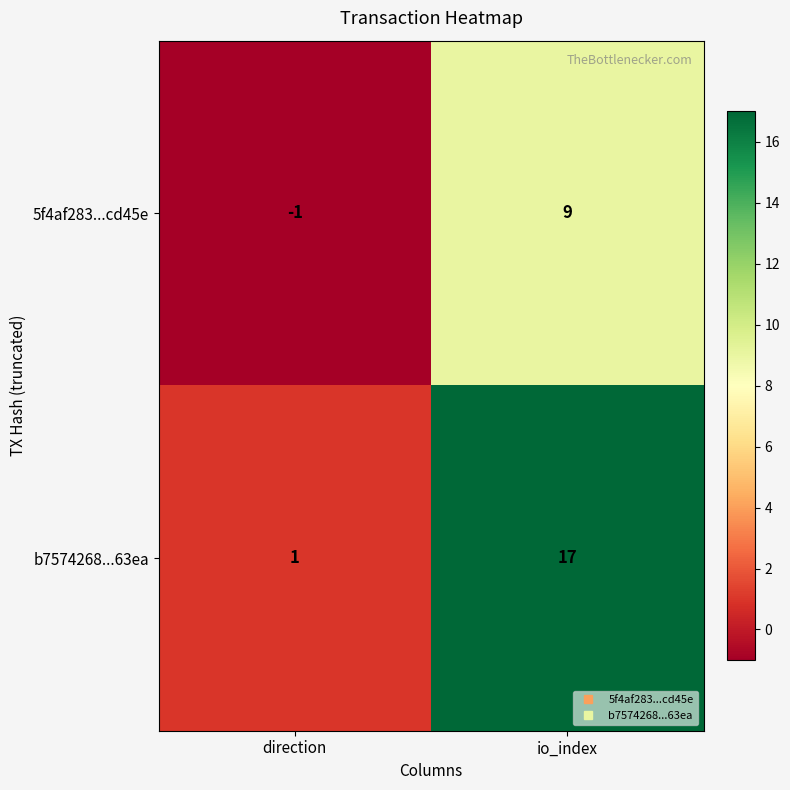

What is the average value of the b7574268...63ea series?

9